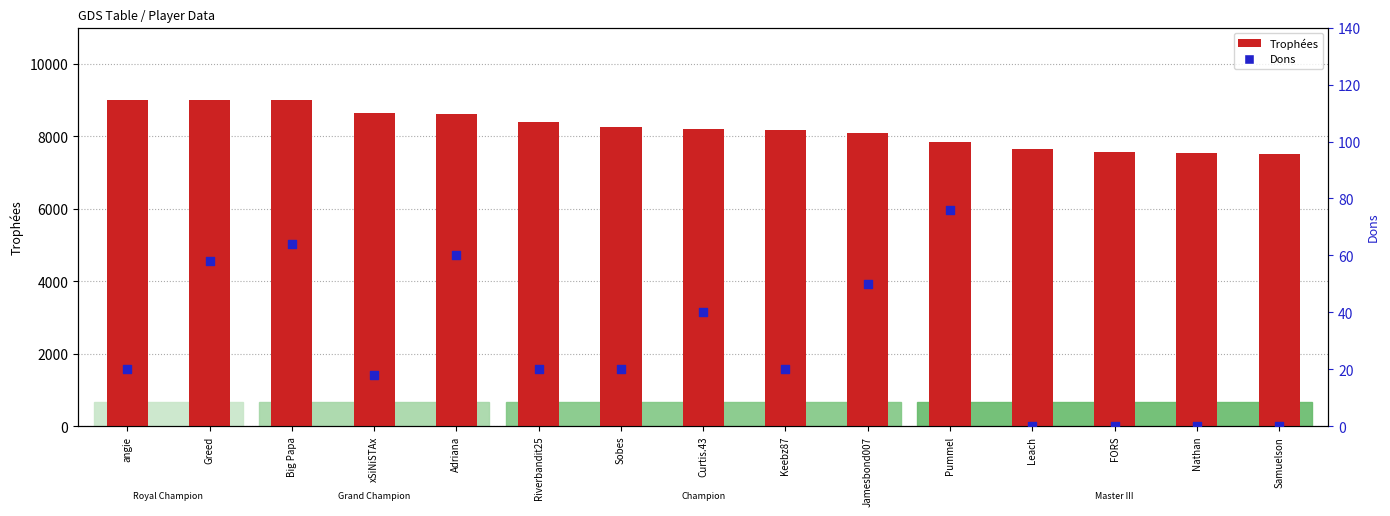

Which series reaches the maximum Y coordinate?

Trophées